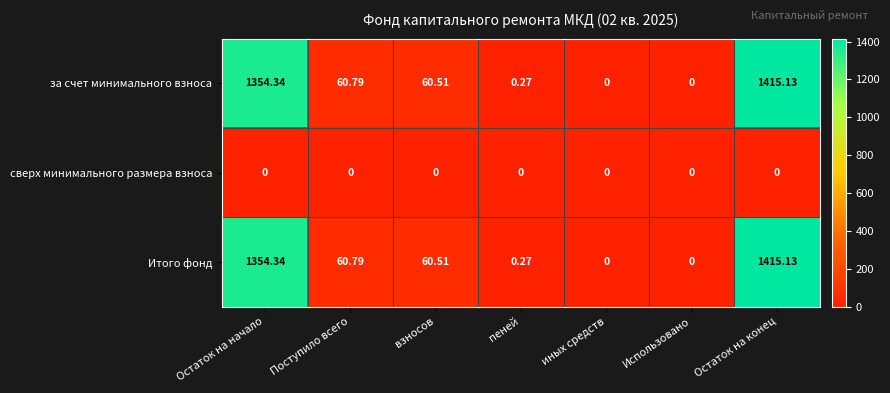

Where does the Итого фонд series first go above 60?

Остаток на начало